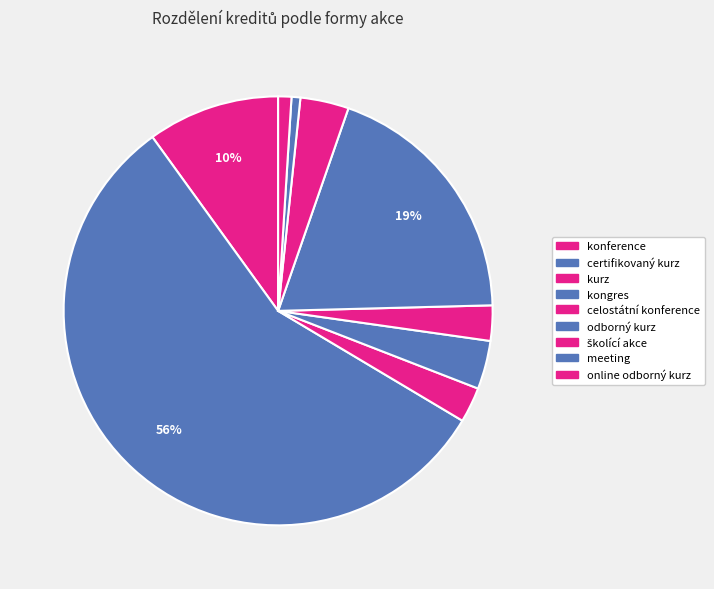

To the nearest percent, what is the combined percentage of certifikovaný kurz and meeting?

57%